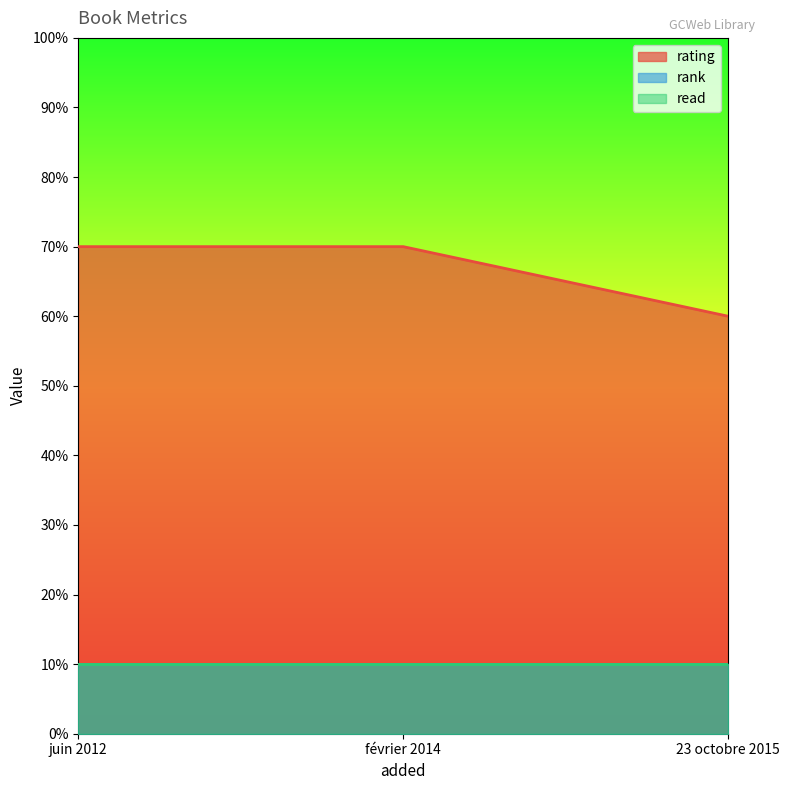

What is the label of the 3rd point from the right?

juin 2012